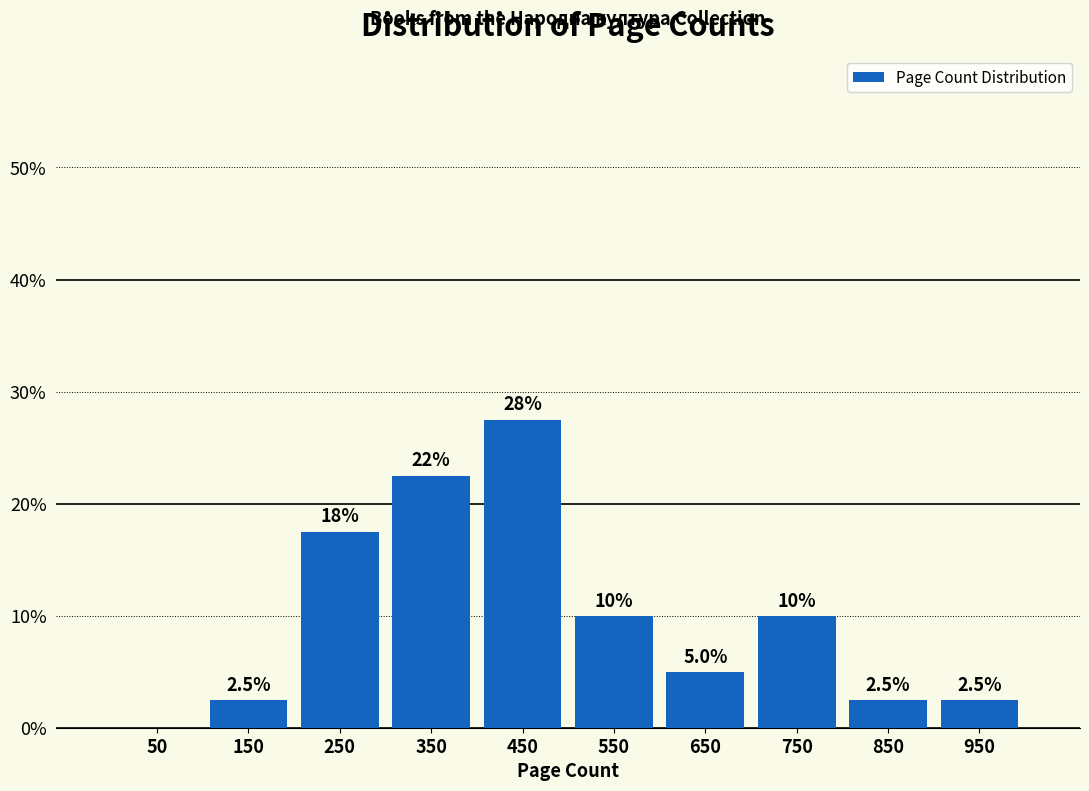

Which range on the x-axis has the tallest bar?

400 to 500